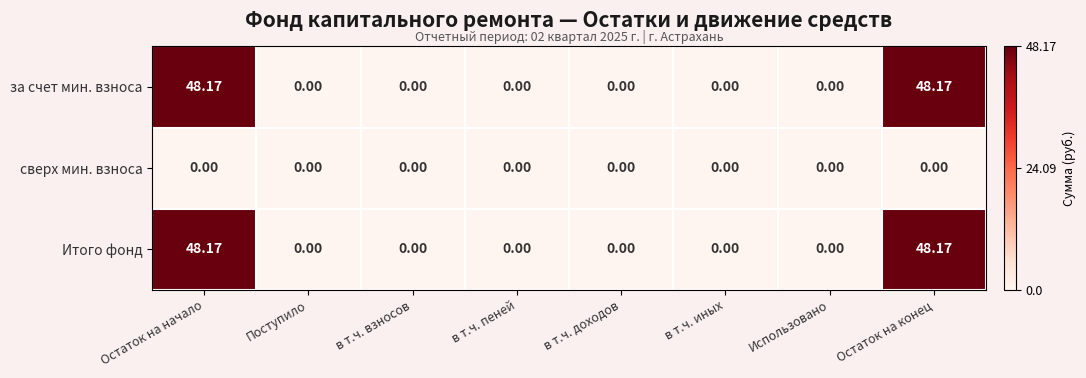

How many distinct data groups are displayed?

3